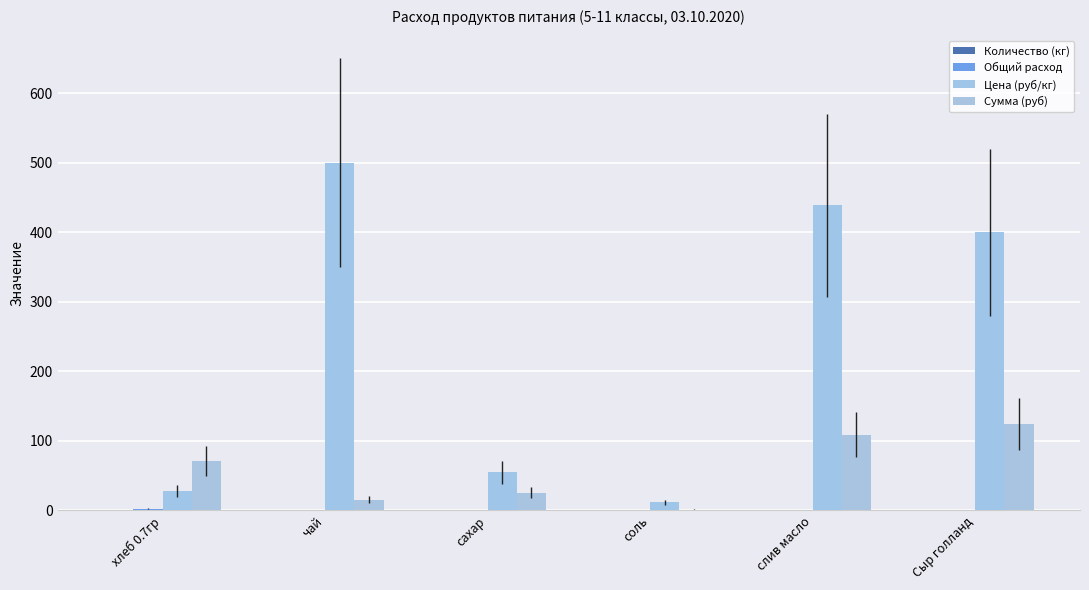

Read the Общий расход value at хлеб 0.7гр.

2.5